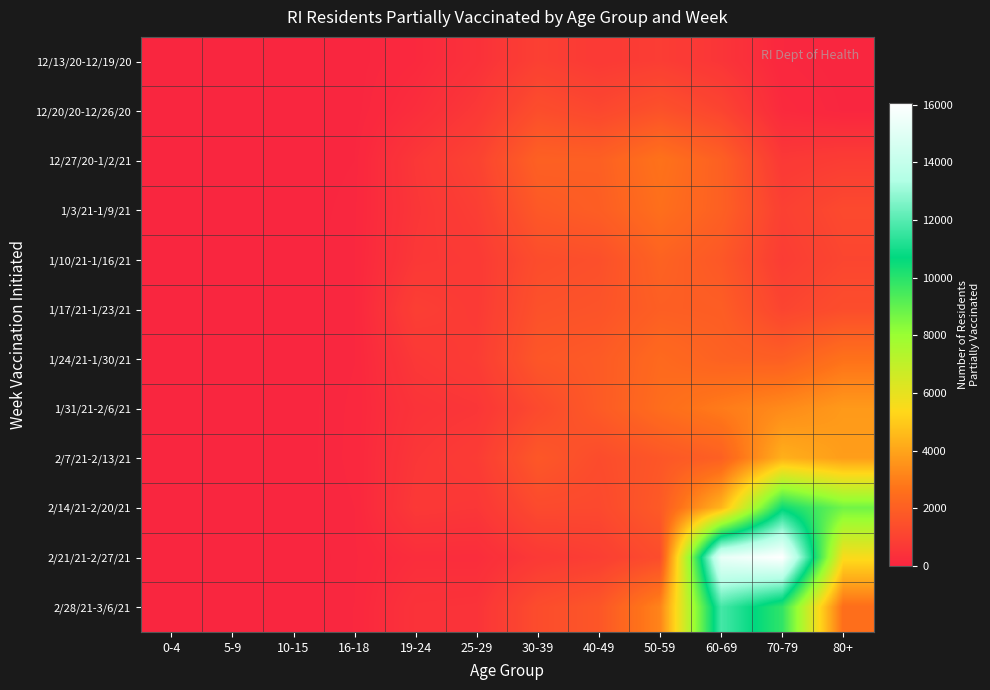

Reading left to right, transcribe all the data shown in this chart.

12/13/20-12/19/20: 0-4=0	5-9=0	10-15=0	16-18=0	19-24=123	25-29=409	30-39=913	40-49=708	50-59=825	60-69=548	70-79=65	80+=0
12/20/20-12/26/20: 0-4=0	5-9=0	10-15=0	16-18=0	19-24=269	25-29=653	30-39=1396	40-49=1171	50-59=1530	60-69=1085	70-79=161	80+=23
12/27/20-1/2/21: 0-4=0	5-9=0	10-15=0	16-18=31	19-24=612	25-29=1009	30-39=2065	40-49=2027	50-59=2665	60-69=2037	70-79=661	80+=802
1/3/21-1/9/21: 0-4=0	5-9=0	10-15=0	16-18=49	19-24=570	25-29=853	30-39=1771	40-49=1958	50-59=2539	60-69=2044	70-79=923	80+=1246
1/10/21-1/16/21: 0-4=0	5-9=0	10-15=0	16-18=62	19-24=626	25-29=710	30-39=1362	40-49=1463	50-59=2125	60-69=1749	70-79=803	80+=1122
1/17/21-1/23/21: 0-4=0	5-9=0	10-15=0	16-18=63	19-24=877	25-29=725	30-39=1512	40-49=1590	50-59=1996	60-69=1943	70-79=1088	80+=1378
1/24/21-1/30/21: 0-4=0	5-9=0	10-15=0	16-18=61	19-24=637	25-29=798	30-39=1701	40-49=1840	50-59=2372	60-69=2091	70-79=1988	80+=2637
1/31/21-2/6/21: 0-4=0	5-9=0	10-15=0	16-18=75	19-24=477	25-29=574	30-39=1246	40-49=1837	50-59=2485	60-69=2911	70-79=3309	80+=3715
2/7/21-2/13/21: 0-4=0	5-9=0	10-15=0	16-18=79	19-24=587	25-29=778	30-39=1733	40-49=1345	50-59=1708	60-69=2044	70-79=4292	80+=3805
2/14/21-2/20/21: 0-4=0	5-9=0	10-15=0	16-18=63	19-24=662	25-29=598	30-39=1267	40-49=1225	50-59=1824	60-69=4403	70-79=10488	80+=8732
2/21/21-2/27/21: 0-4=0	5-9=0	10-15=0	16-18=51	19-24=269	25-29=261	30-39=672	40-49=864	50-59=1363	60-69=15276	70-79=16063	80+=5533
2/28/21-3/6/21: 0-4=0	5-9=0	10-15=0	16-18=64	19-24=452	25-29=489	30-39=1350	40-49=1692	50-59=3155	60-69=11741	70-79=9862	80+=2514